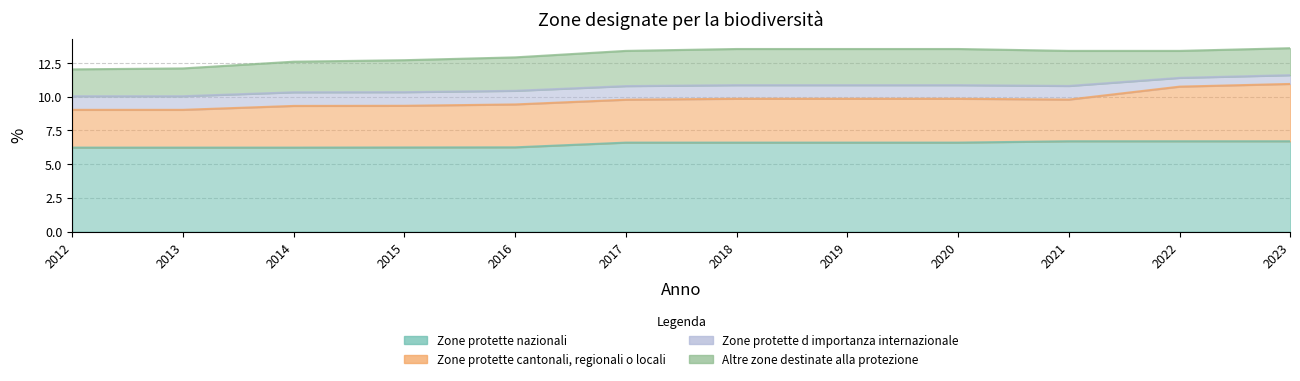

What is the difference between the maximum and minimum values in the Altre zone destinate alla protezione series?

0.7